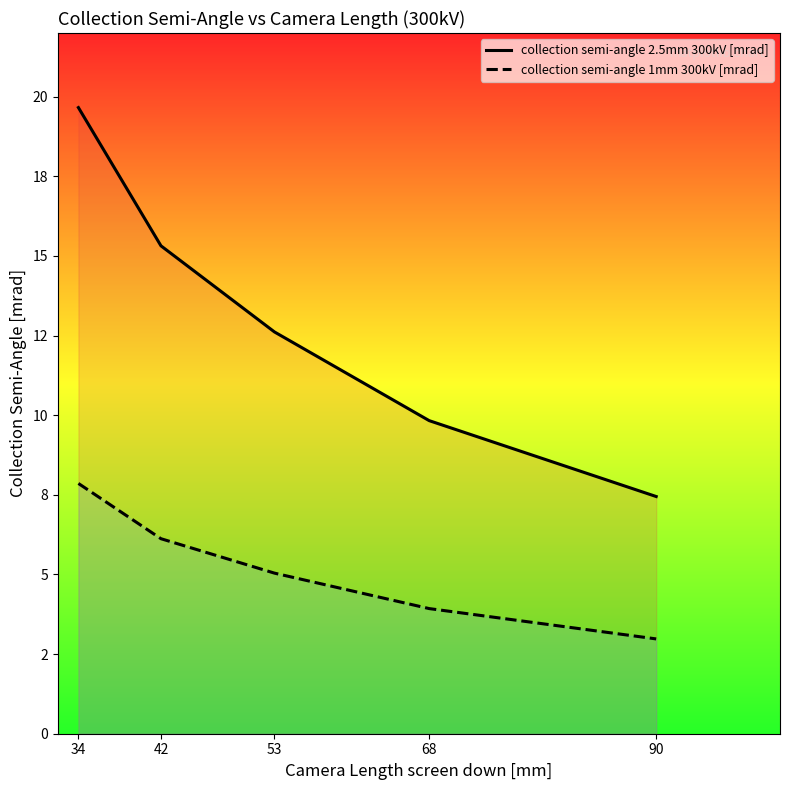

Reading left to right, extract all data points from this chart.

collection semi-angle 2.5mm 300kV [mrad]: 19.7	15.3	12.6	9.8	7.4
collection semi-angle 1mm 300kV [mrad]: 7.9	6.1	5.0	3.9	3.0